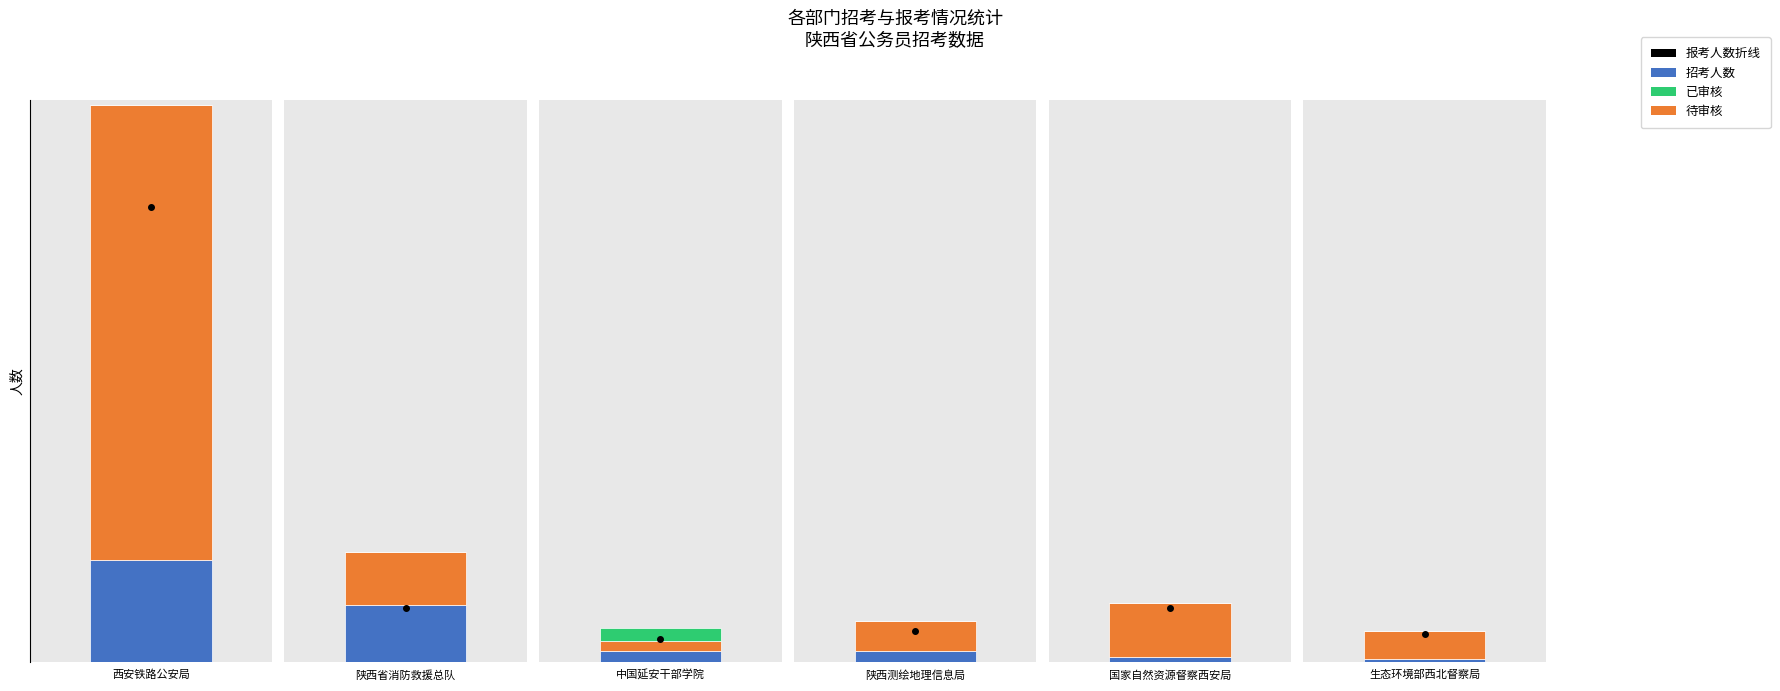

What is the difference between the highest and lowest values at 1?

22